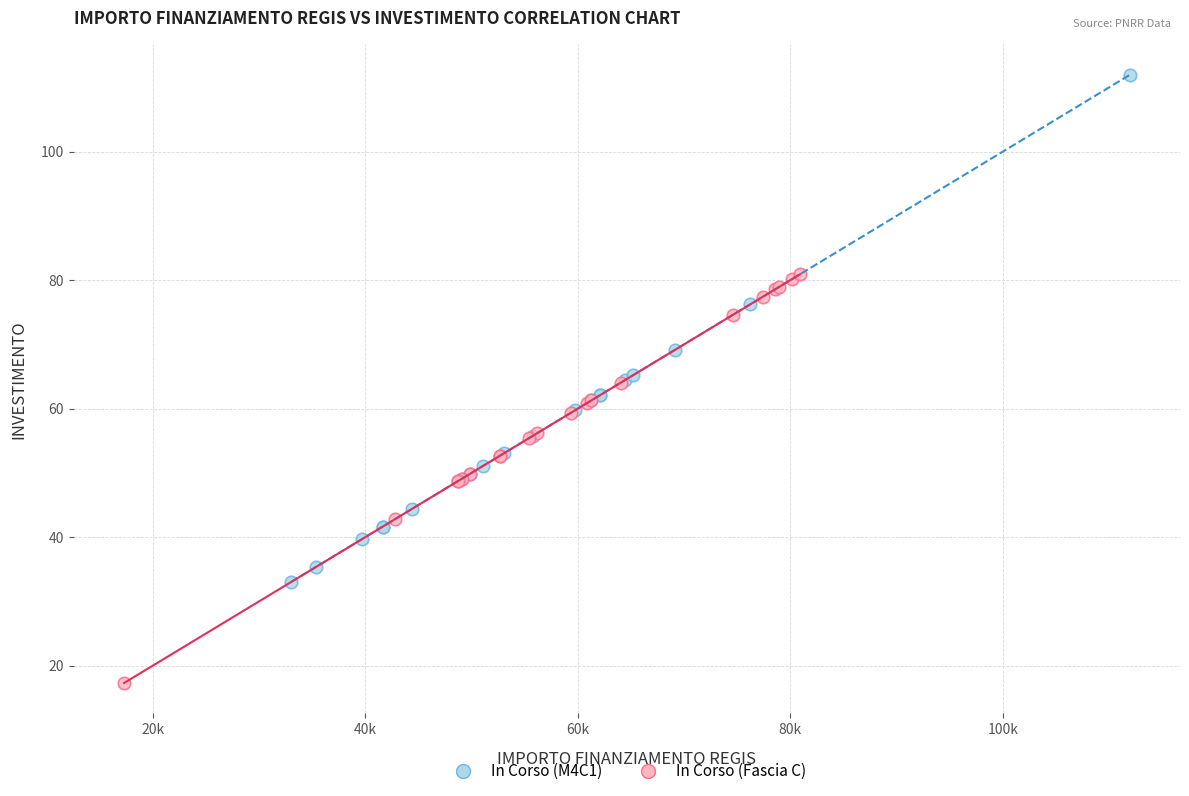

Which series has the widest spread of Y values?

In Corso (M4C1)